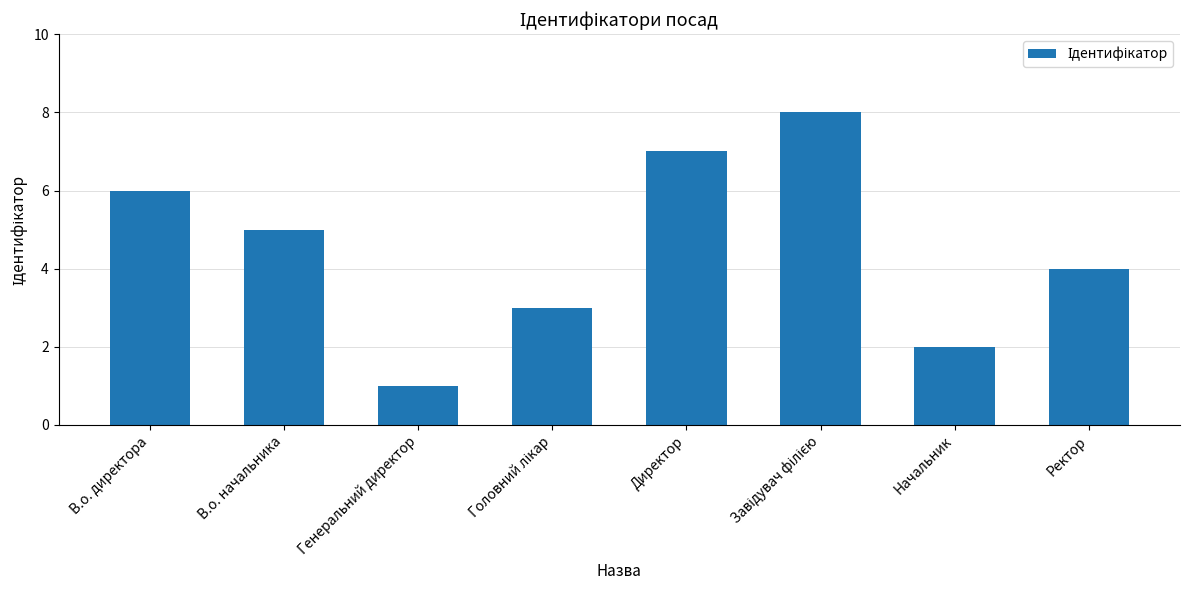

Count the values in the range 3 to 7.

5